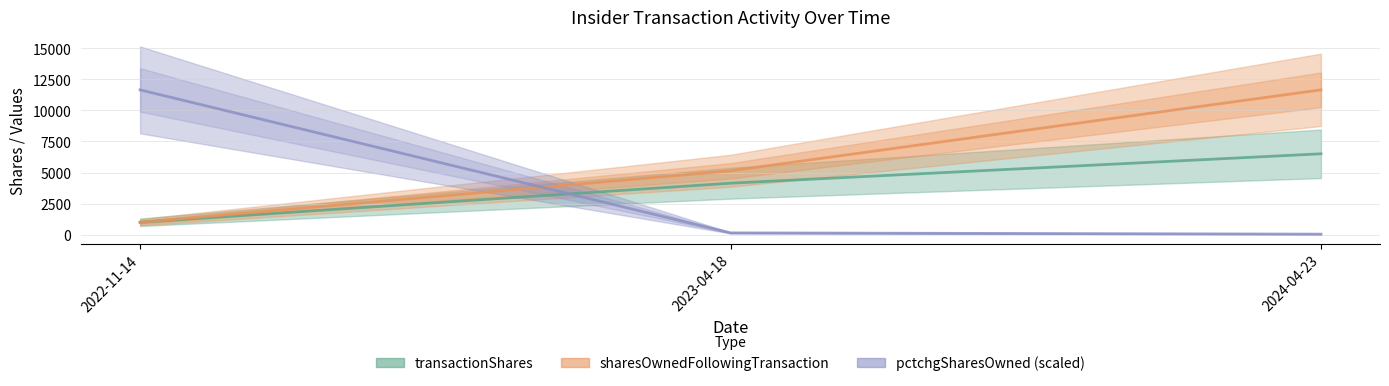

What is the approximate value of transactionShares at 2024-04-23?

6508.0